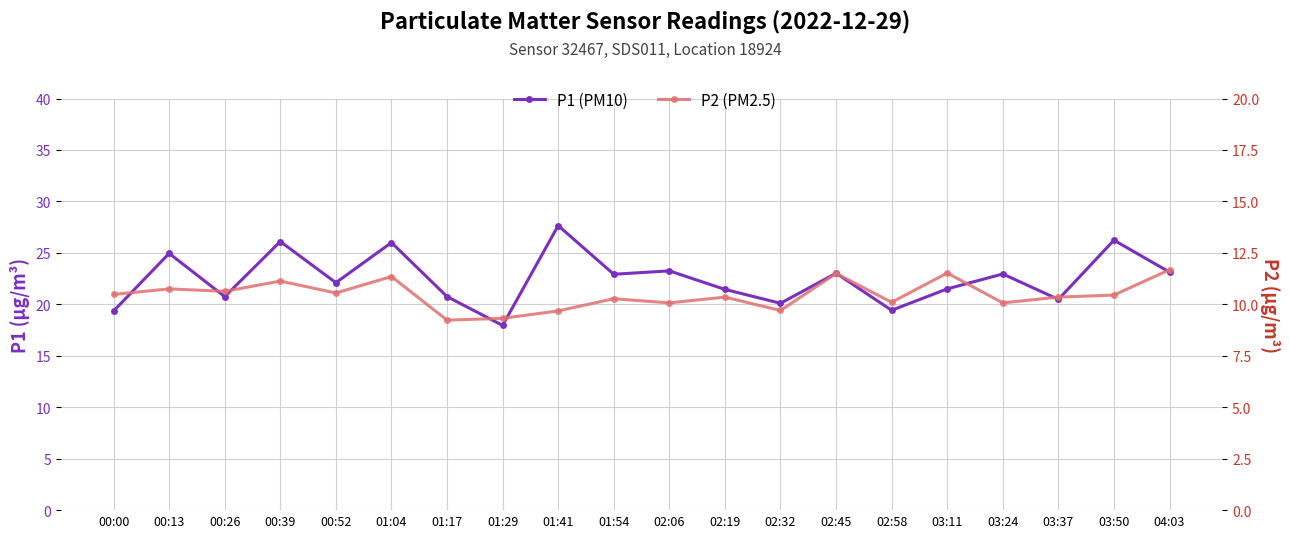

At which category does the chart reach its peak across all series?

01:41